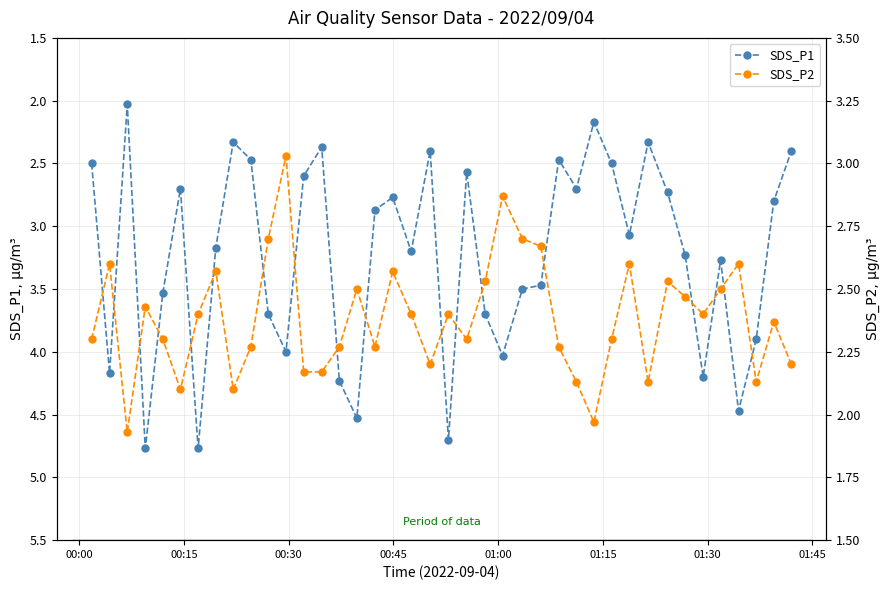

What is the value of the SDS_P1 point at the 3rd from the left?

2.0